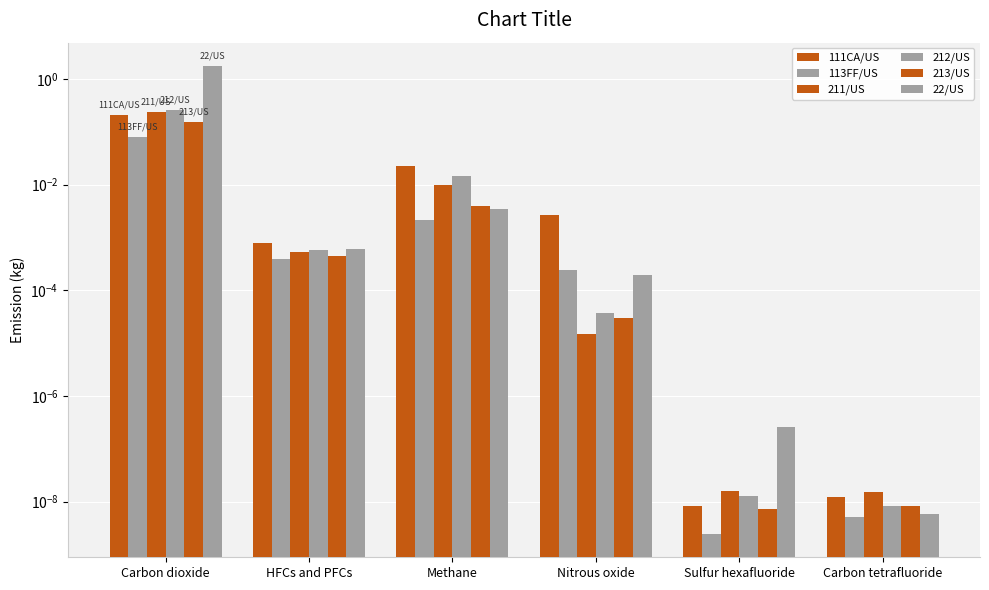

Reading right to left, transcribe all the data shown in this chart.

111CA/US: 0.0	0.0	0.0	0.0	0.0	0.2
113FF/US: 0.0	0.0	0.0	0.0	0.0	0.1
211/US: 0.0	0.0	0.0	0.0	0.0	0.2
212/US: 0.0	0.0	0.0	0.0	0.0	0.3
213/US: 0.0	0.0	0.0	0.0	0.0	0.2
22/US: 0.0	0.0	0.0	0.0	0.0	1.7